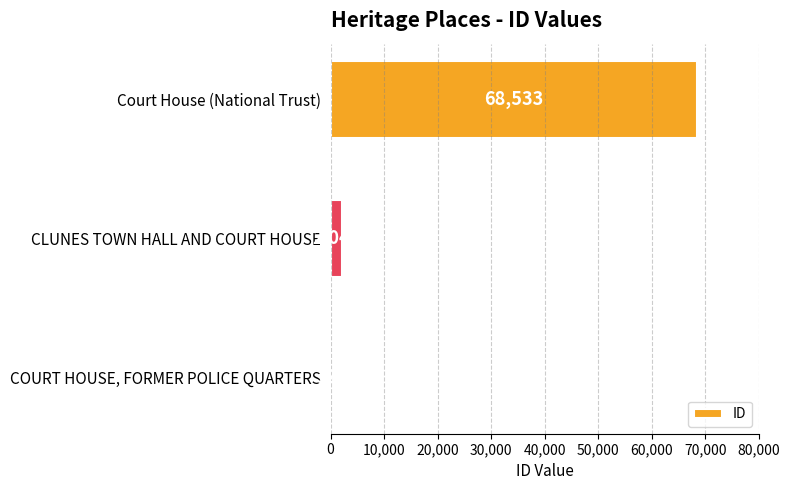

List the labels in order of value, smallest first.

COURT HOUSE, FORMER POLICE QUARTERS, CLUNES TOWN HALL AND COURT HOUSE, Court House (National Trust)